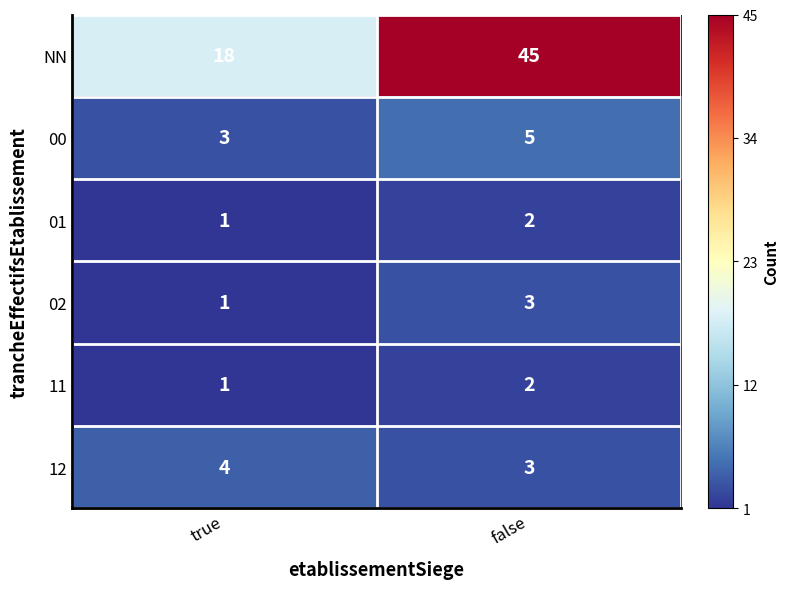

How many distinct data groups are displayed?

6